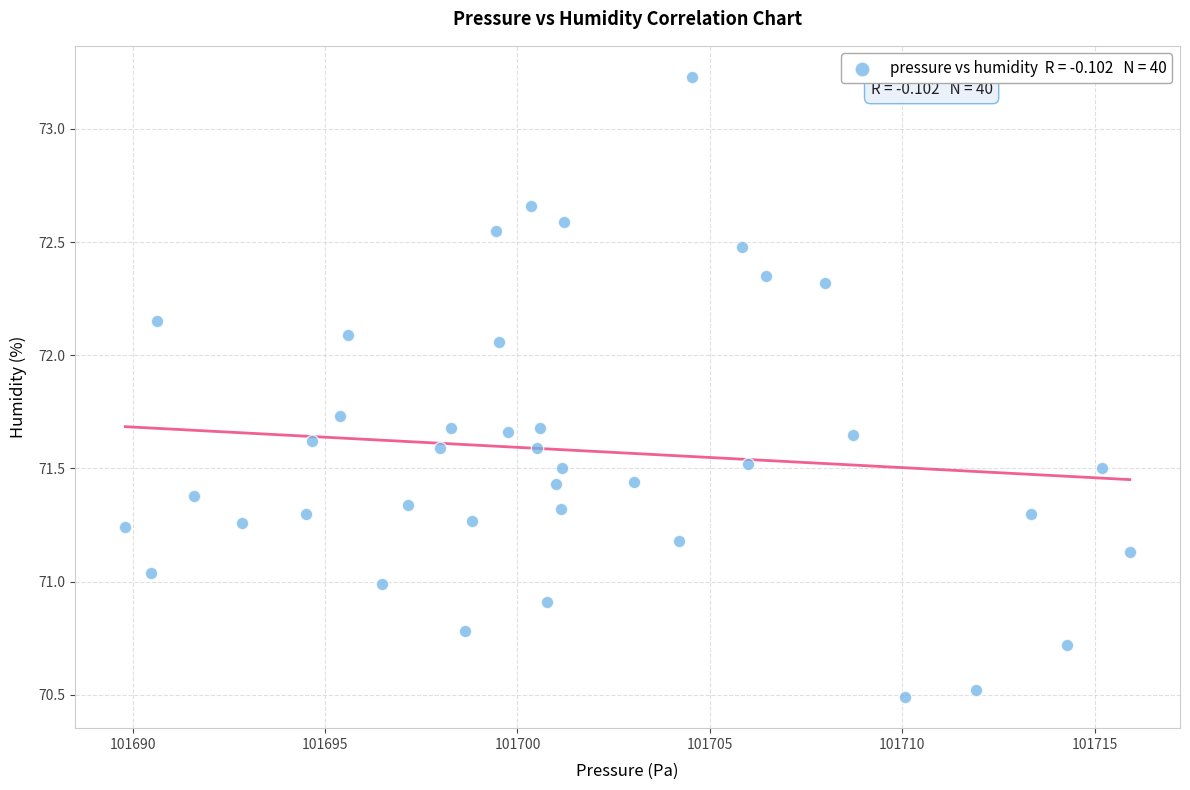

What is the range of X values (max minus min)?

26.1